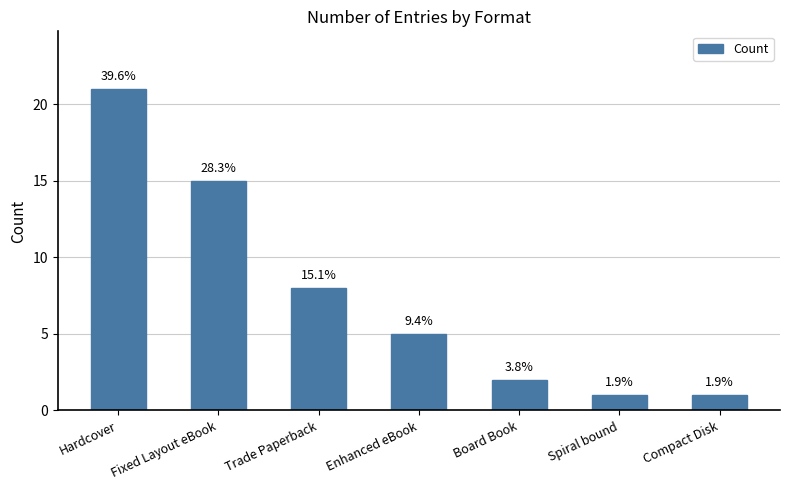

How many bars are there in total?

7